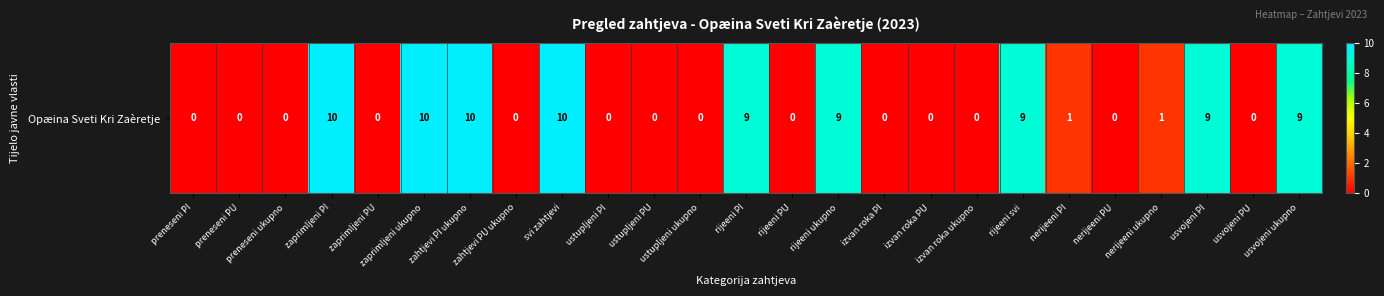

At which label is the value closest to 5?

rijeeni PI